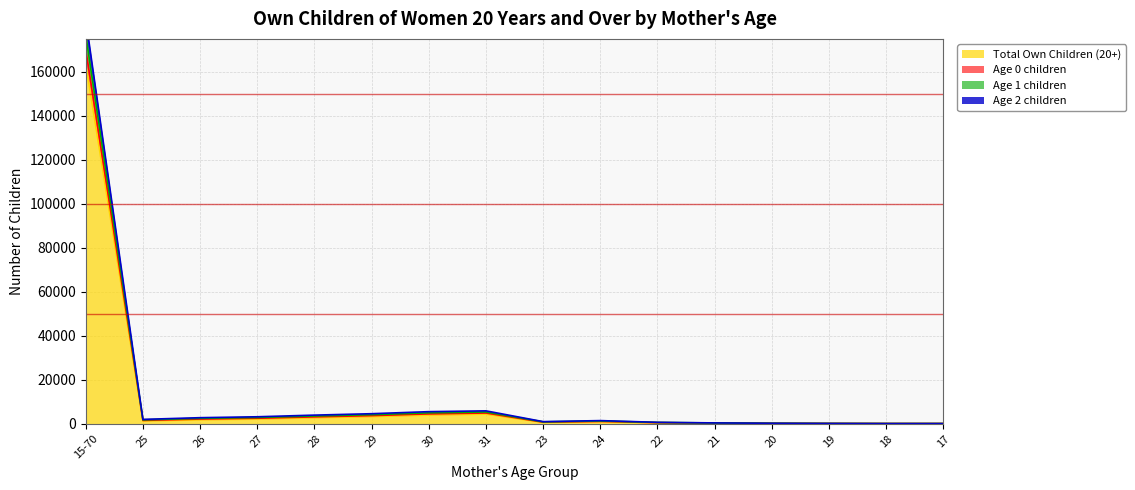

True or false: Age 2 children and Age 1 children cross at least once.

False